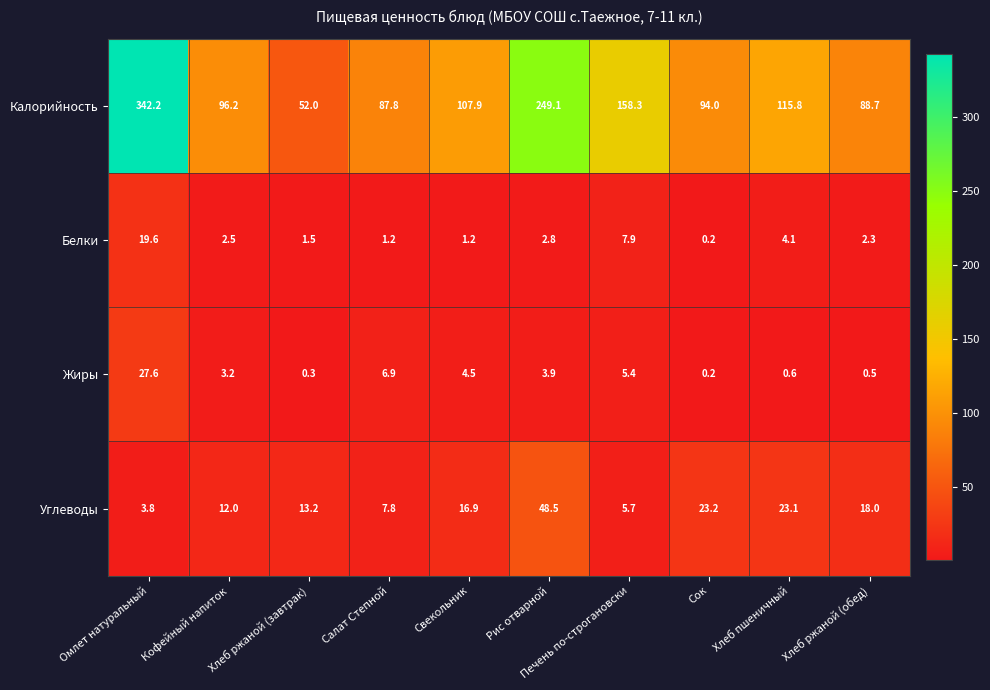

At which category is the sum across all series the highest?

Омлет натуральный